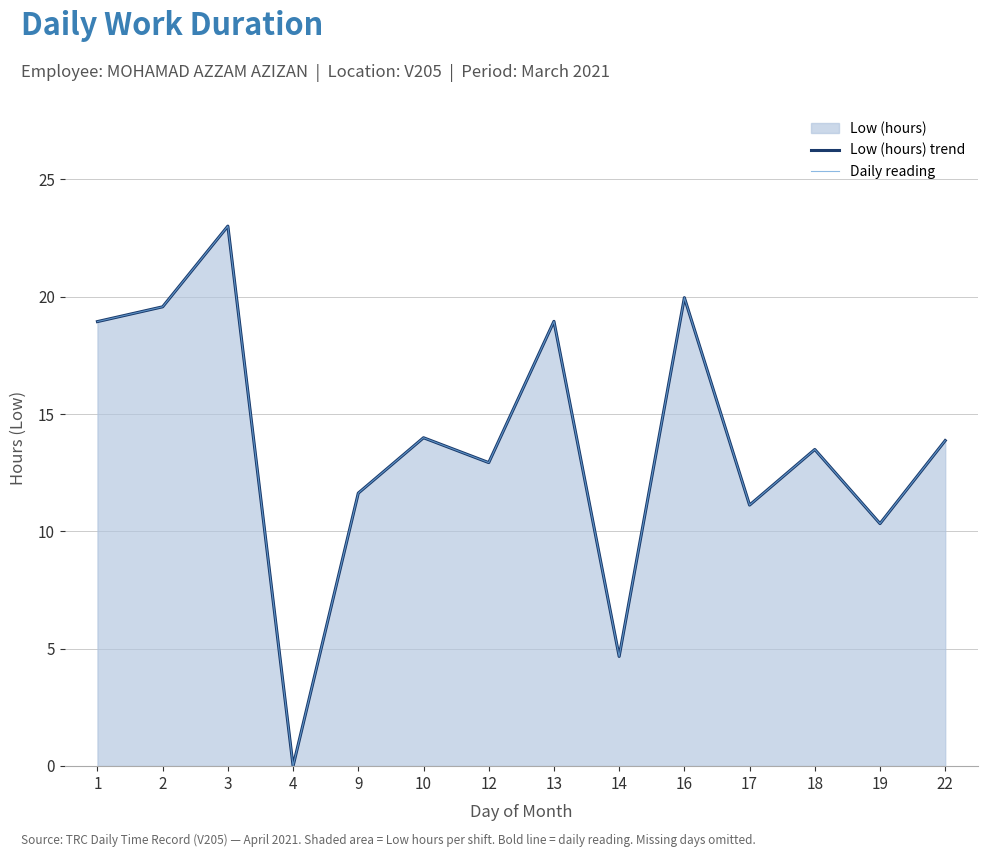

At which category does the chart reach its minimum across all series?

4